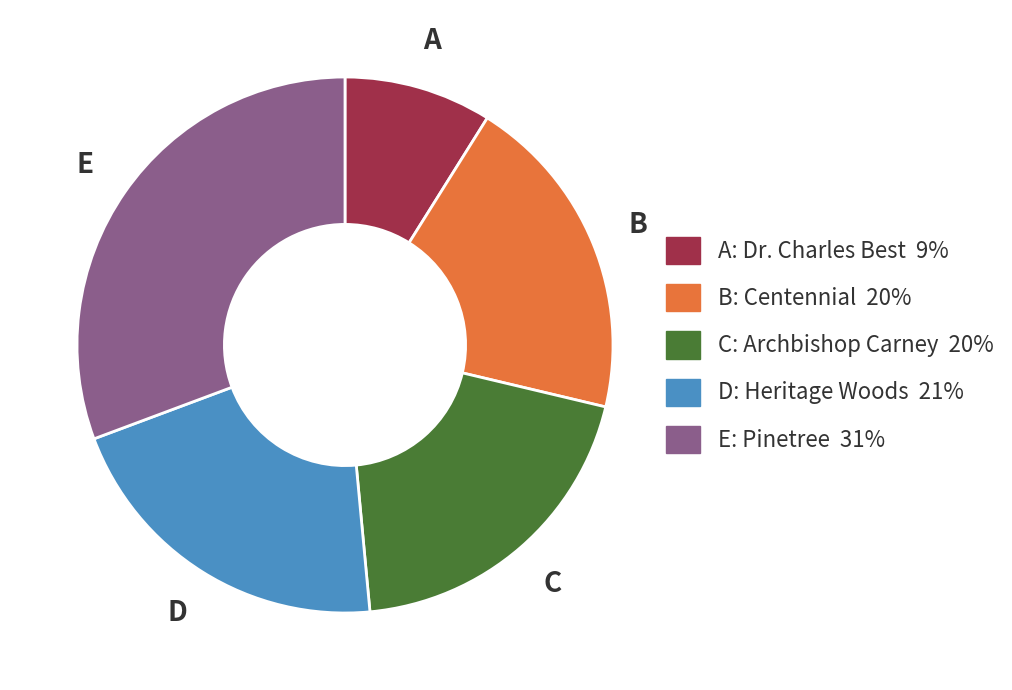

Does any single category account for the majority?

No